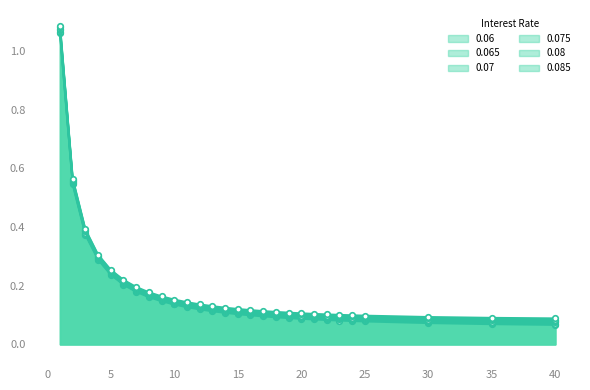

Is it true that 0.07 equals 0.1 at 16?

True